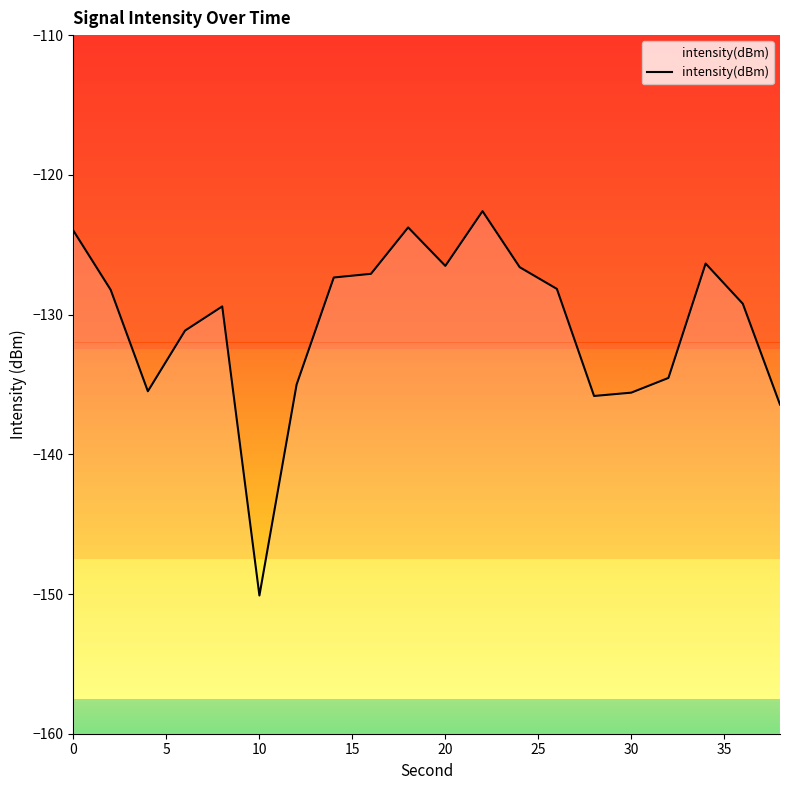

How many values are below -128?

12